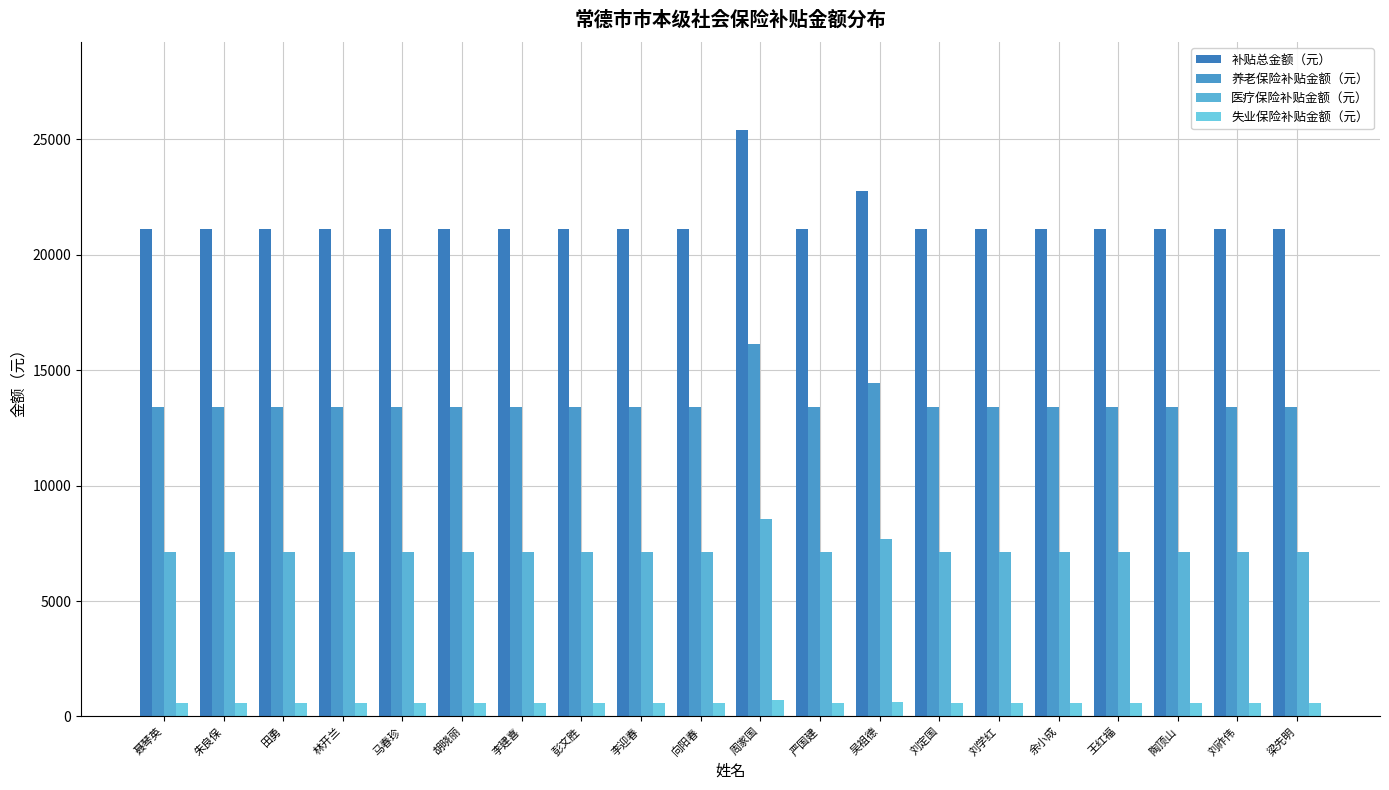

Is the value of 失业保险补贴金额（元） at 田勇 greater than the value of 补贴总金额（元） at 严国建?

No